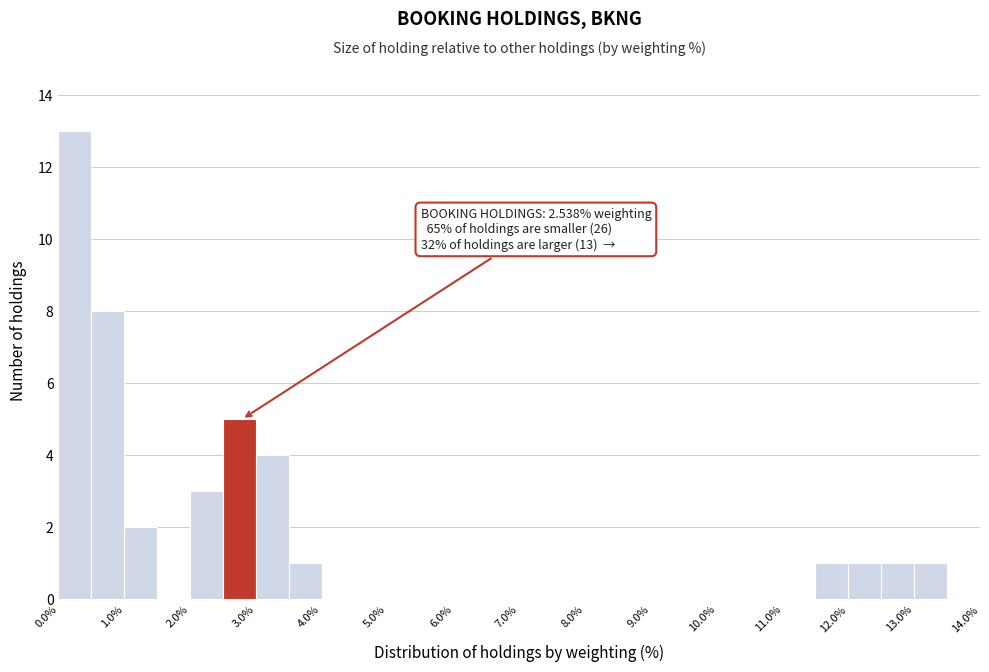

Over which range of the x-axis is the bar tallest?

0.0 to 0.5